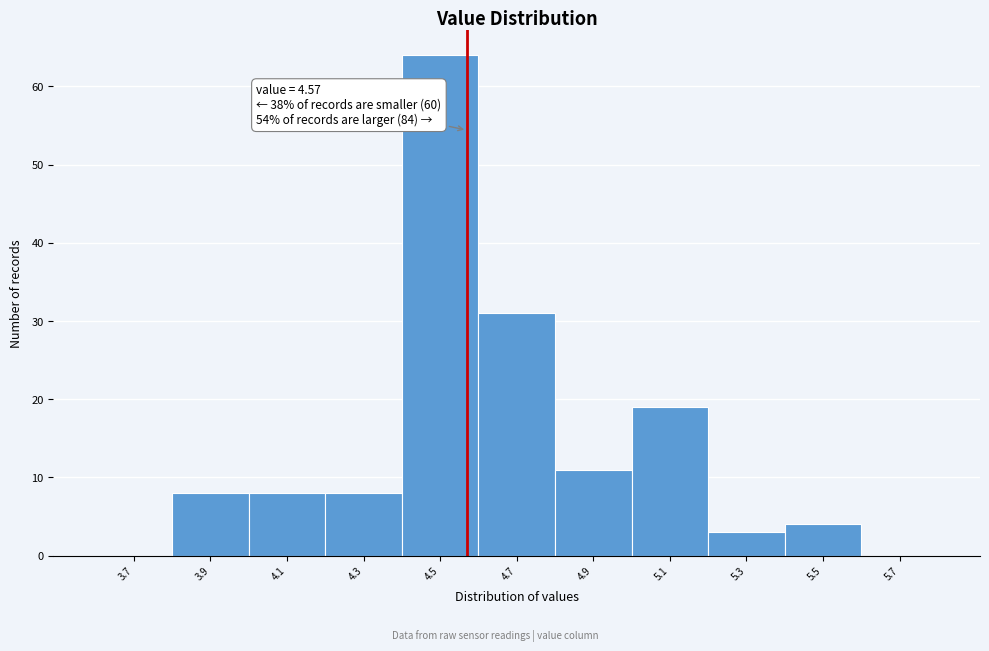

Over which range of the x-axis is the bar tallest?

4.4 to 4.6